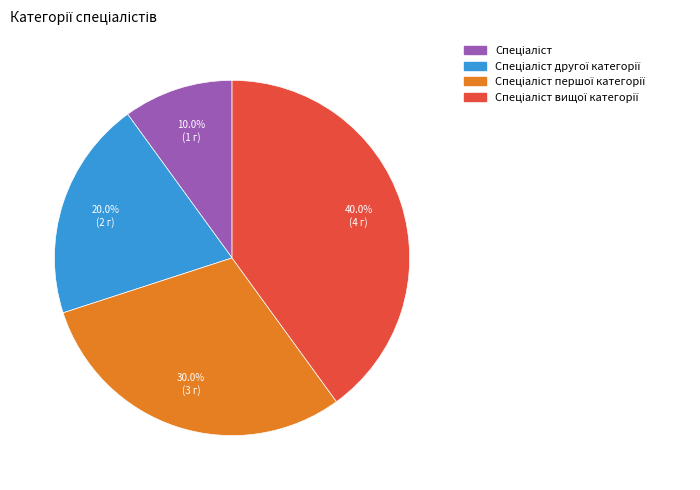

Does any single category account for the majority?

No